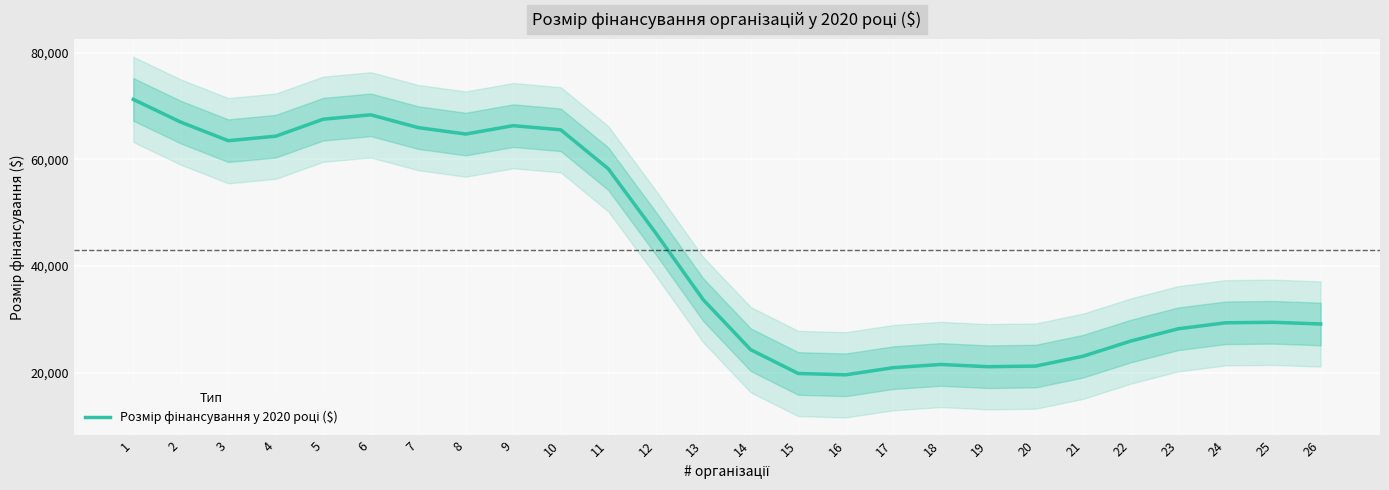

How many lines are shown in the chart?

1